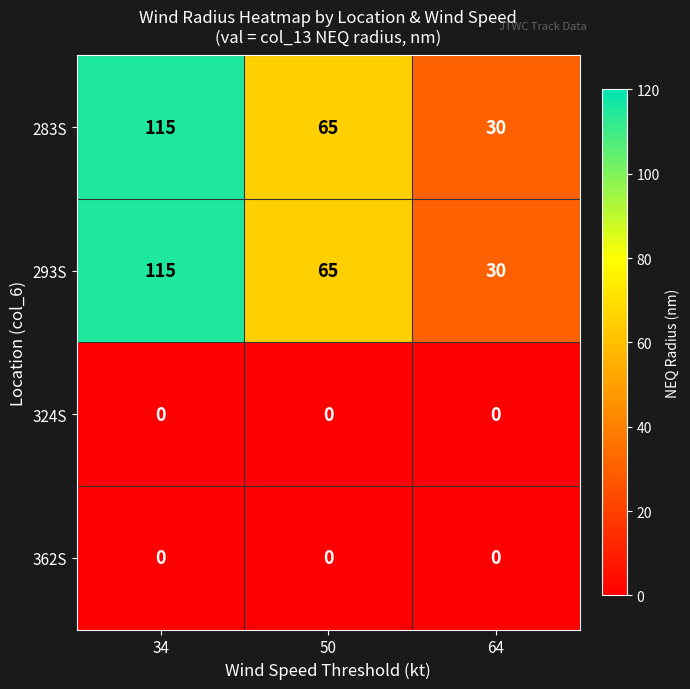

What is the spread (max minus min) of values at 64?

30